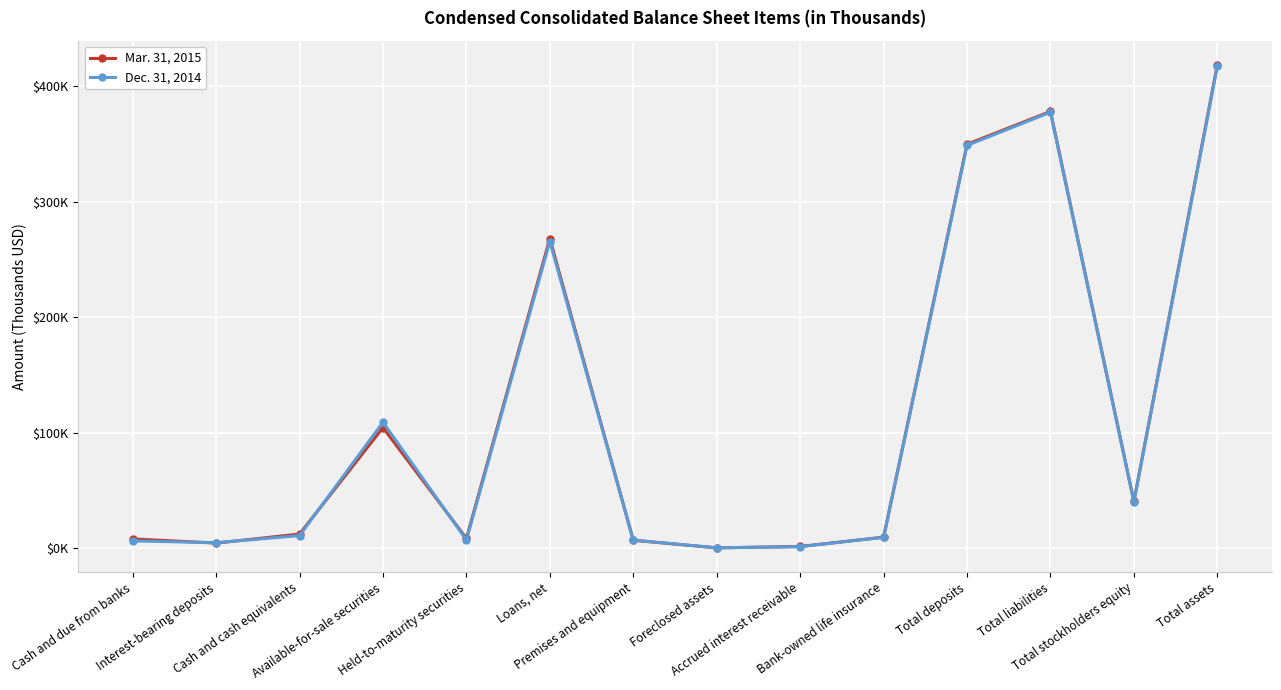

Is this an area chart (filled region under the line)?

No